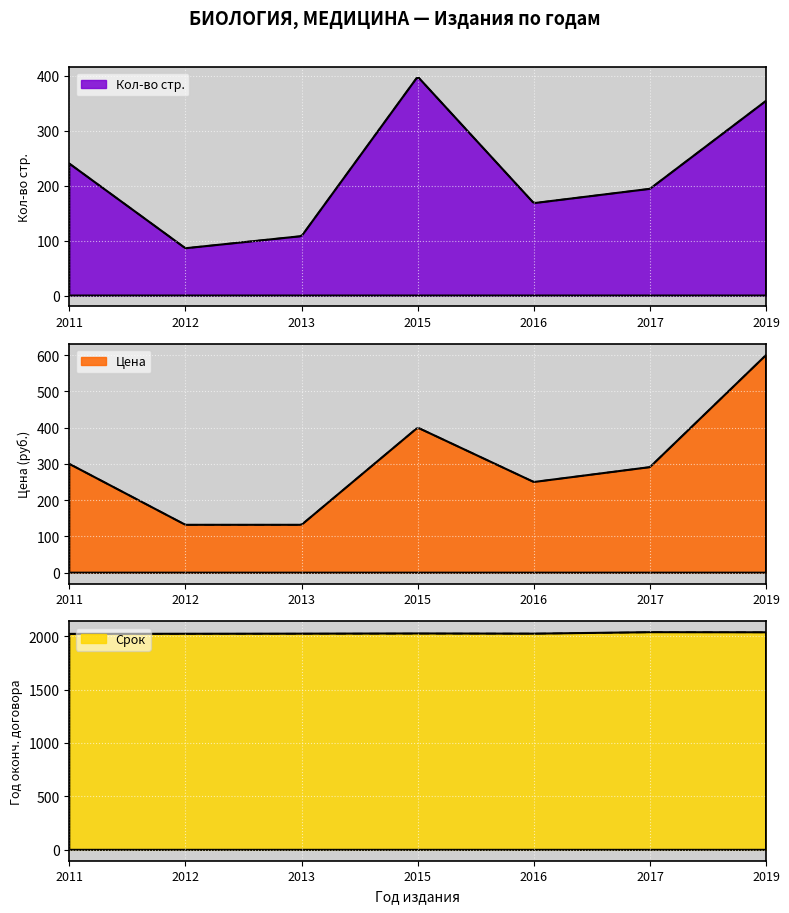

What is the difference between the highest and lowest values at 2015?

1627